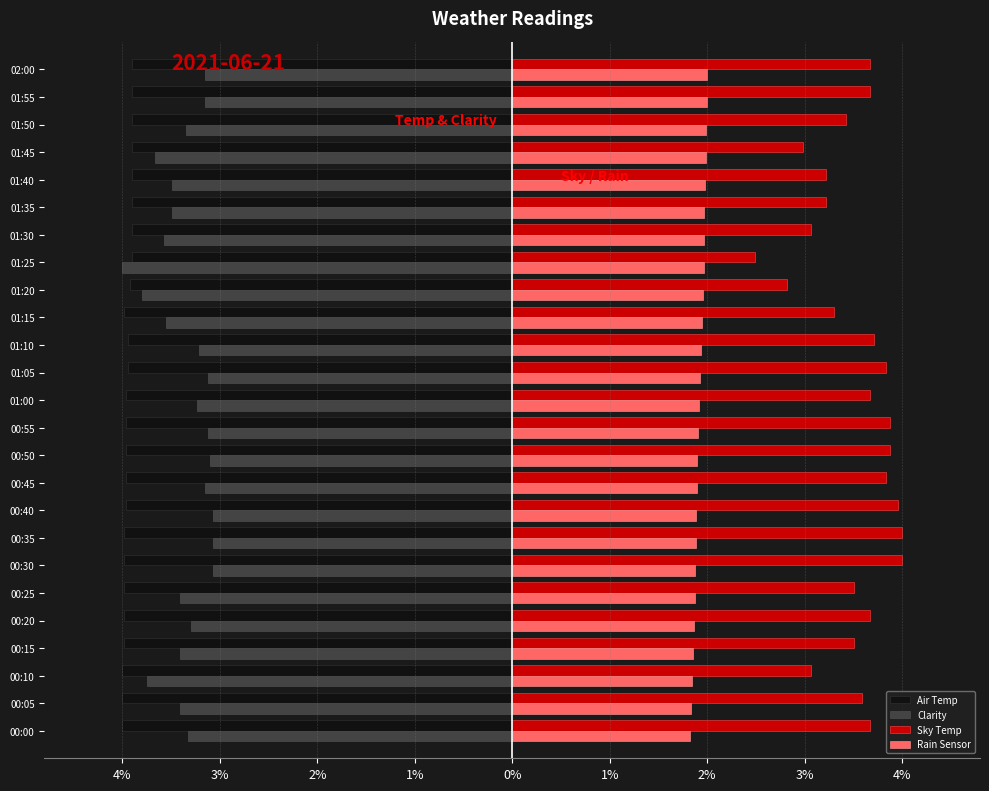

What are all the series names shown in the legend?

Air Temp, Clarity, Sky Temp, Rain Sensor